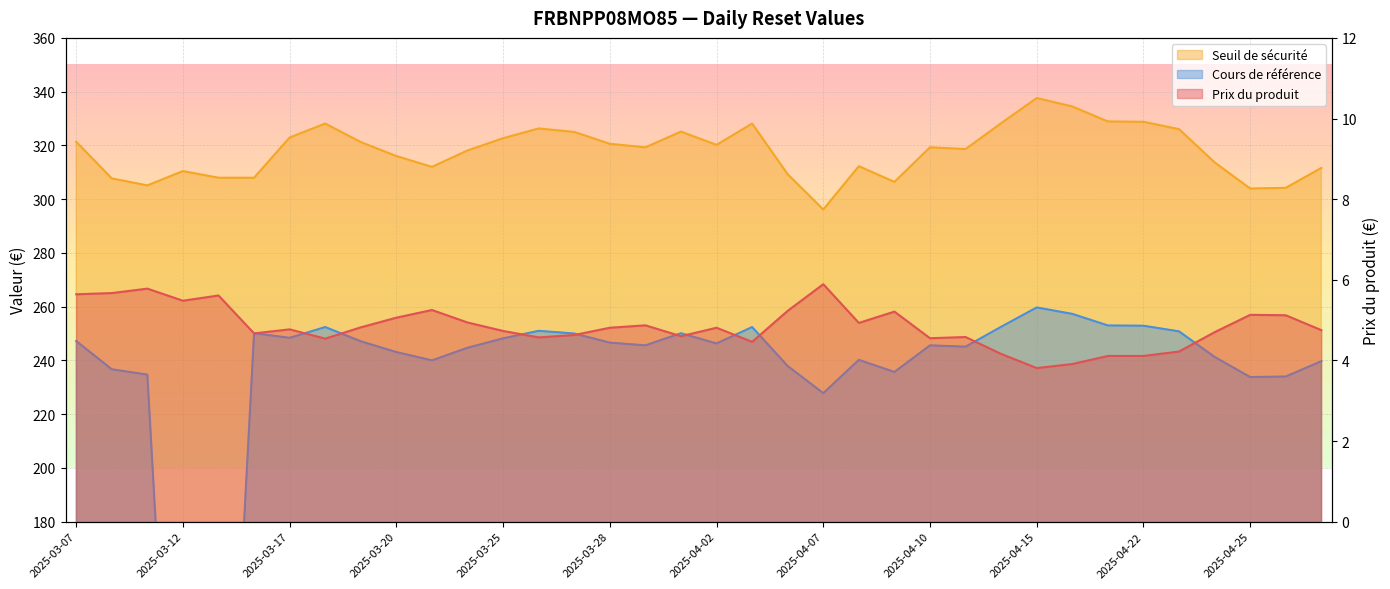

True or false: Cours de référence and Seuil de sécurité intersect in this chart.

False